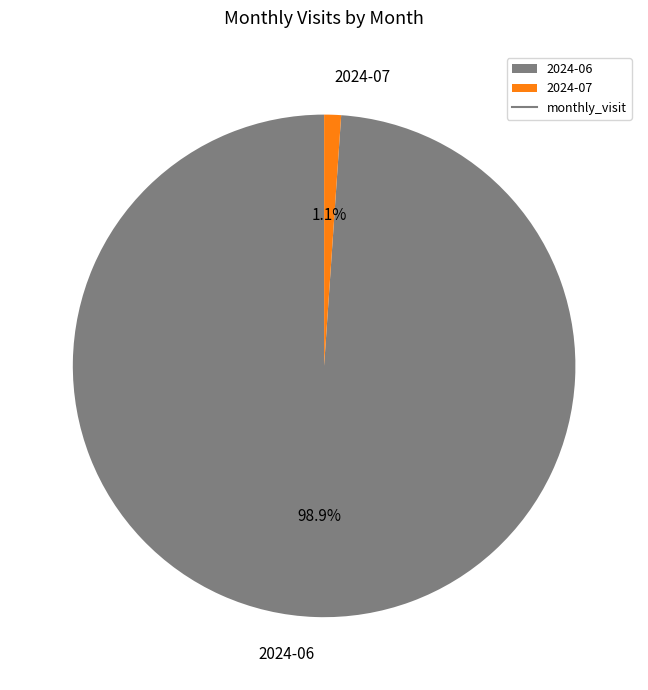

What percentage is NOT represented by 2024-07?

98.9%